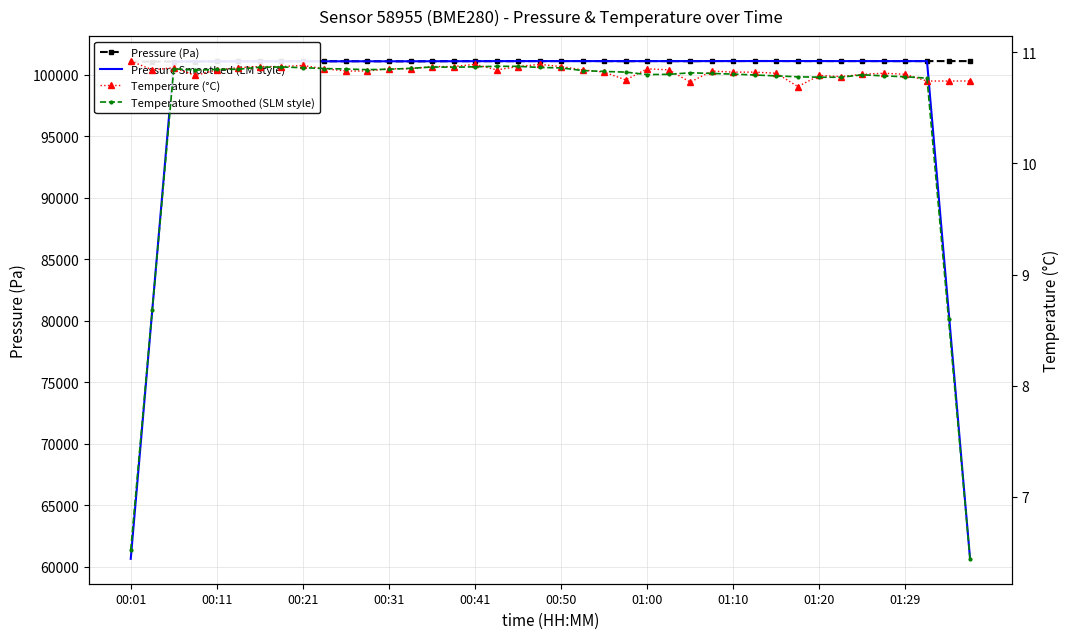

At which label does Pressure Smoothed (LM style) first exceed 101089?

17